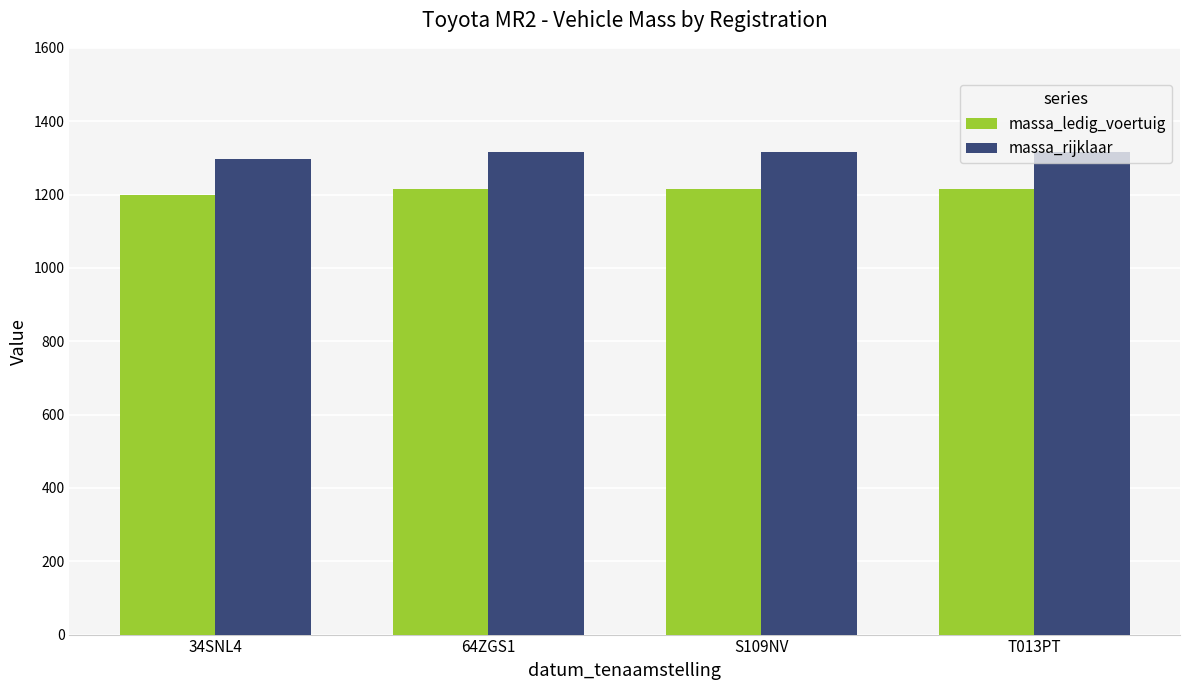

Is it true that massa_ledig_voertuig equals 1215 at S109NV?

True